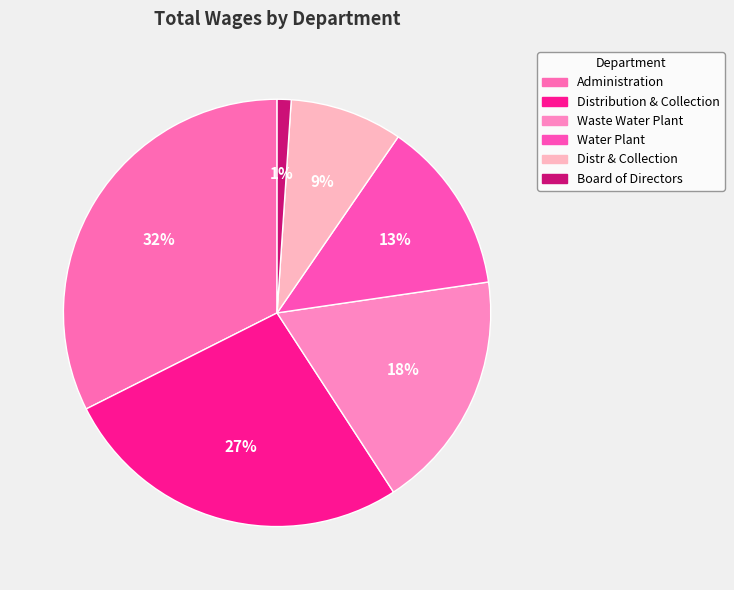

Does any single category account for the majority?

No